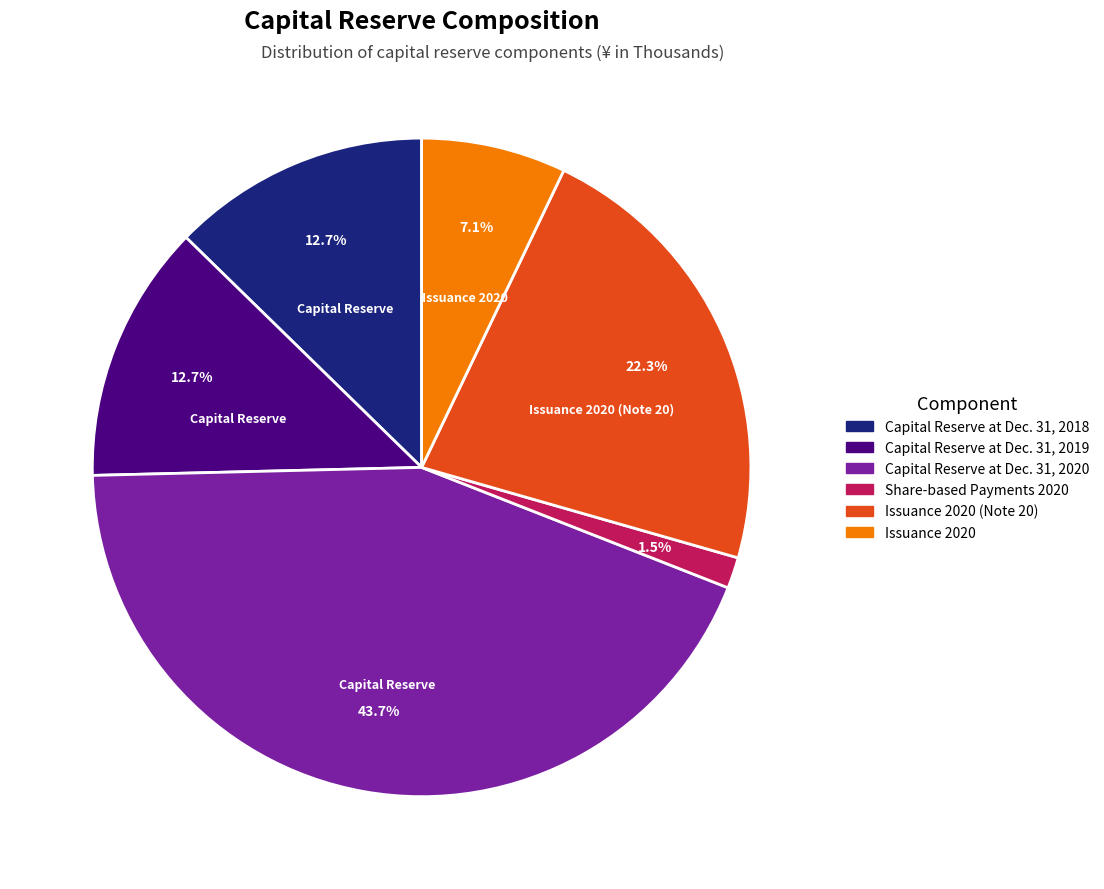

Which has a higher value, Issuance 2020 or Capital Reserve at Dec. 31, 2018?

Capital Reserve at Dec. 31, 2018